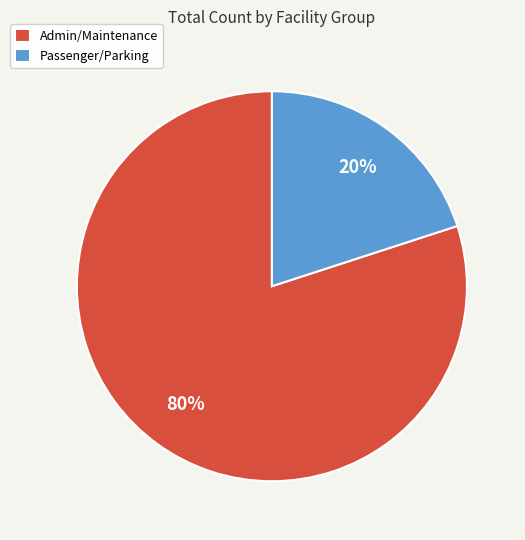

Approximately how many times larger is the value at Admin/Maintenance compared to Passenger/Parking?

4.0